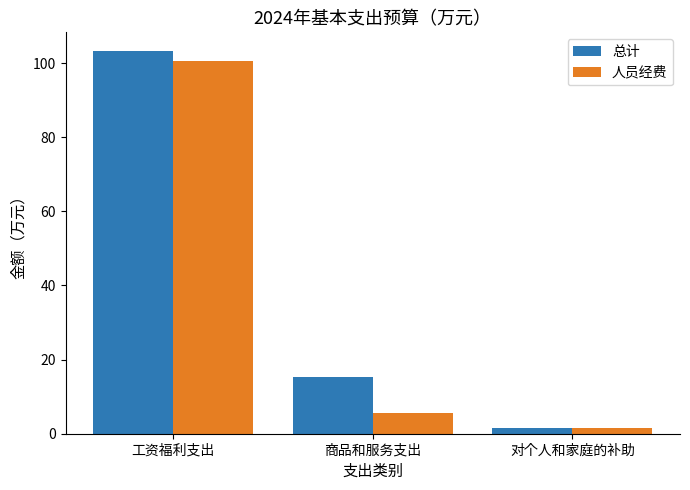

Count the number of categories in the chart.

3